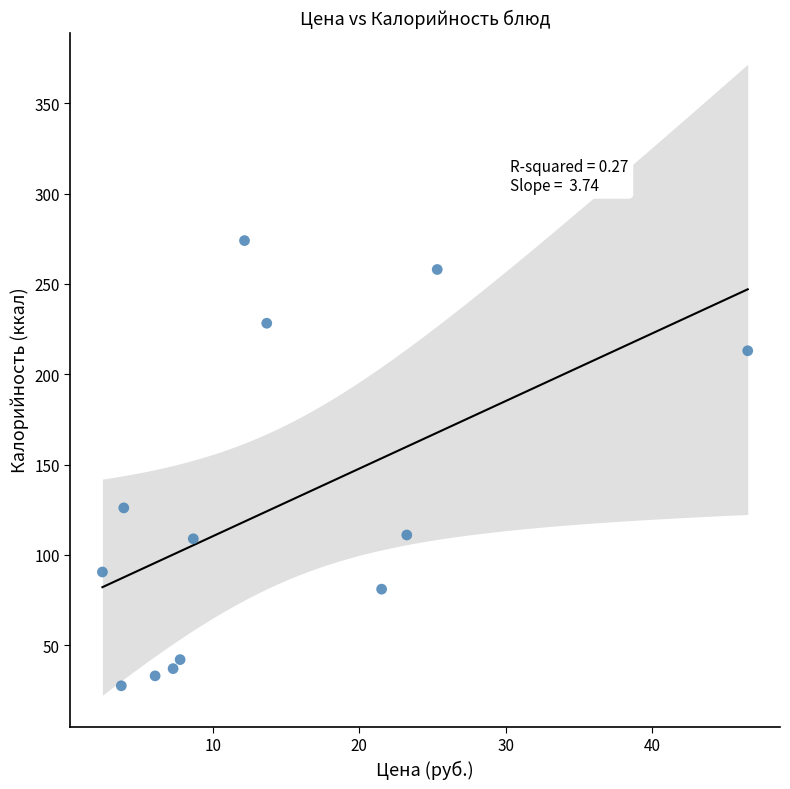

What is the range of Y values (max minus min)?

246.5